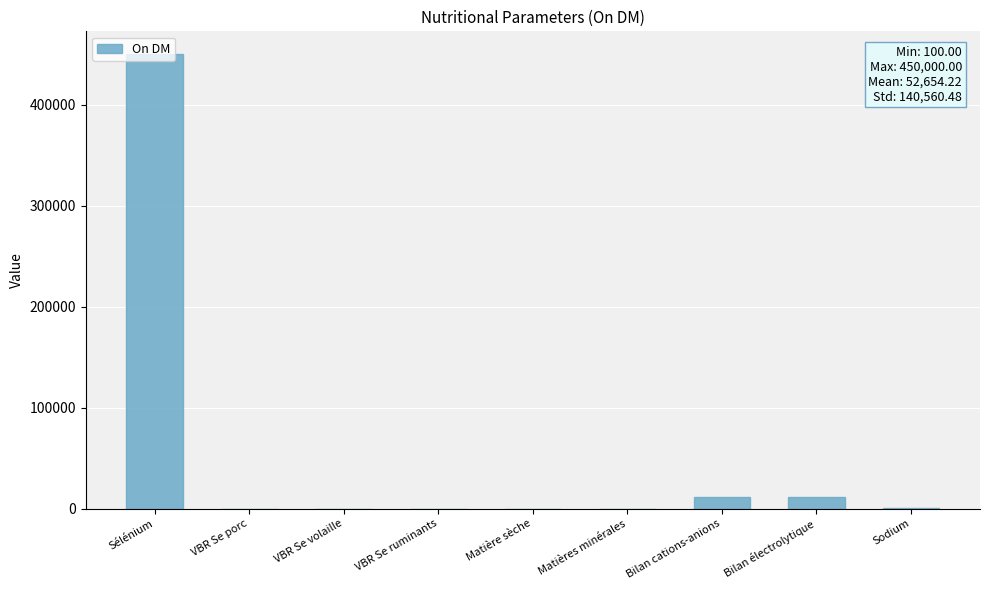

Which category has the highest value across all series?

Sélénium